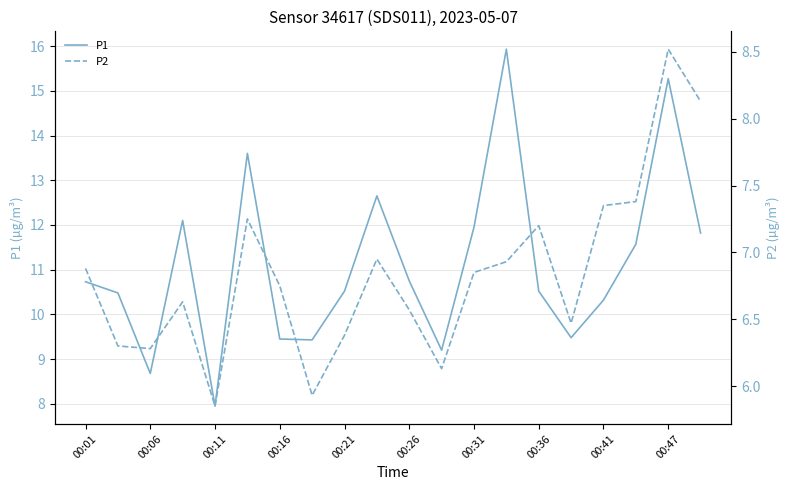

Count the number of categories in the chart.

20